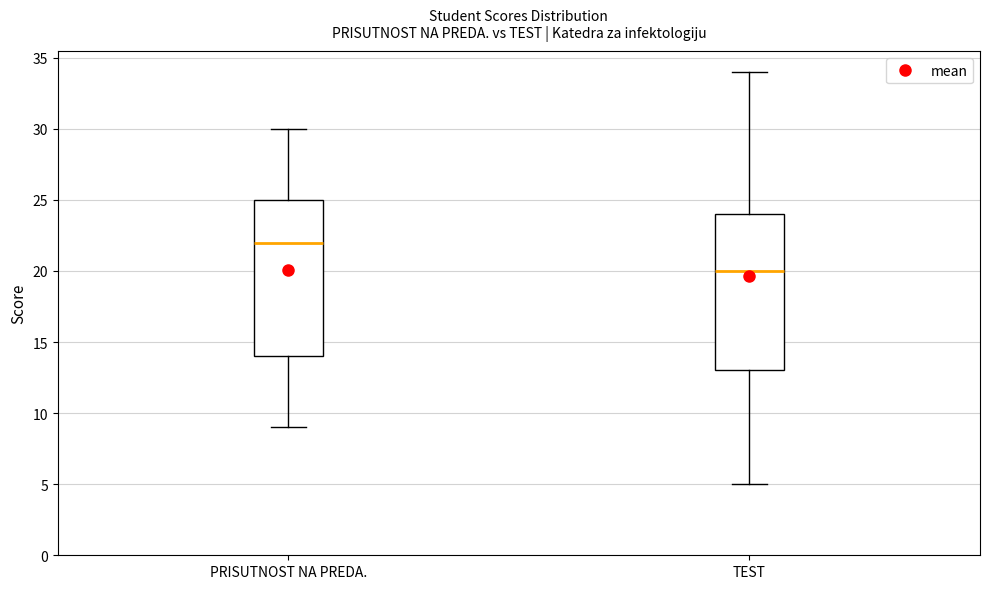

Reading left to right, read every box against the y-axis: the position of its median line, the range the box covers, and the ends of its whiskers. The values are not printed on the chart, so give them approximately, as read against the axis.

PRISUTNOST NA PREDA.: median 22, box 14 to 25, whiskers 9 to 30
TEST: median 20, box 13 to 24, whiskers 5 to 34